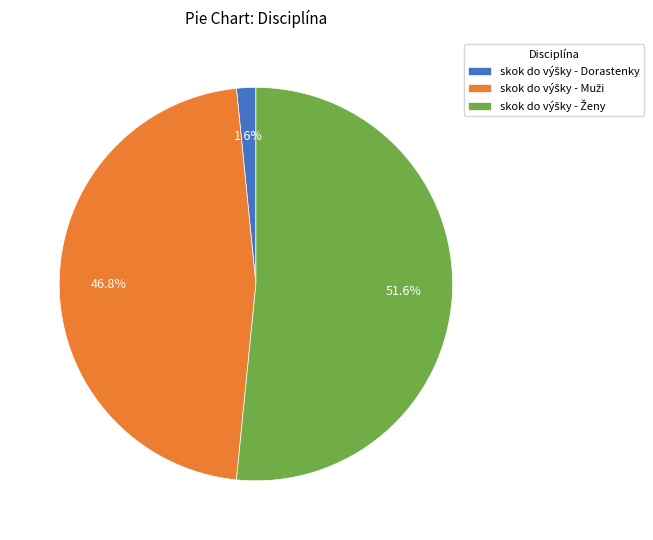

What is the change in value from skok do výšky - Muži to skok do výšky - Ženy?

+9